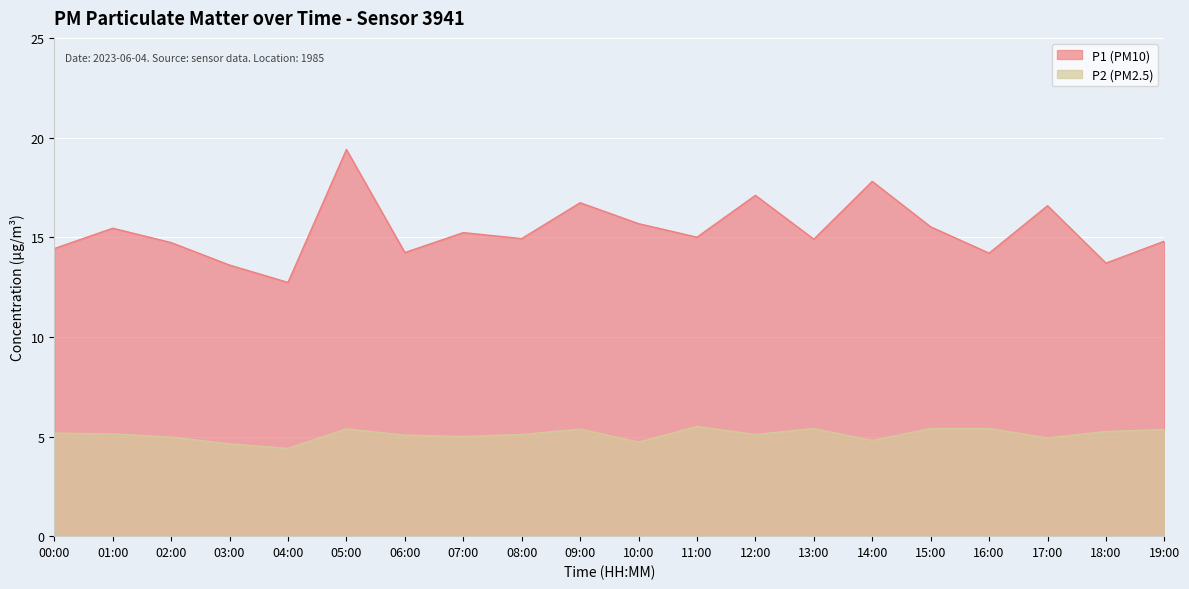

Which series has the widest spread of values?

P1